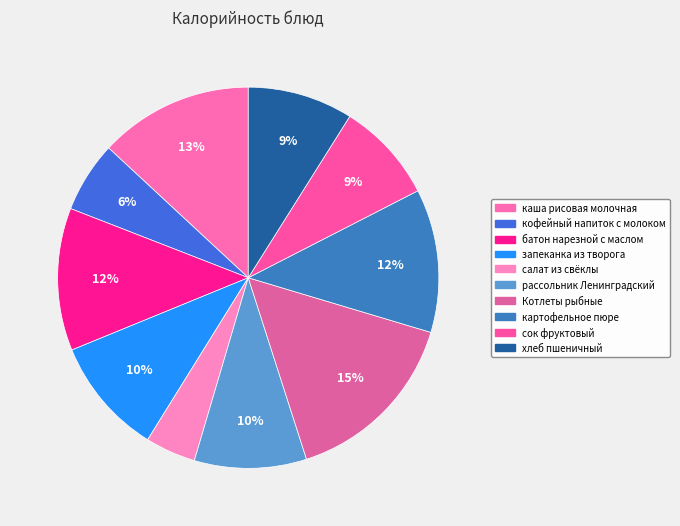

How many segments does this pie chart have?

10